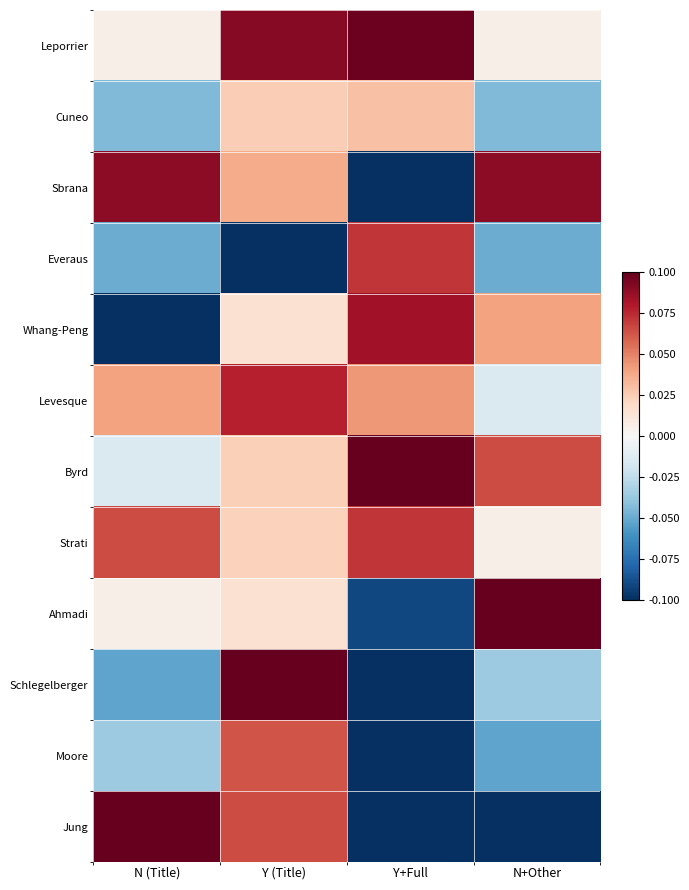

Which category has the lowest value across all series?

Y (Title)